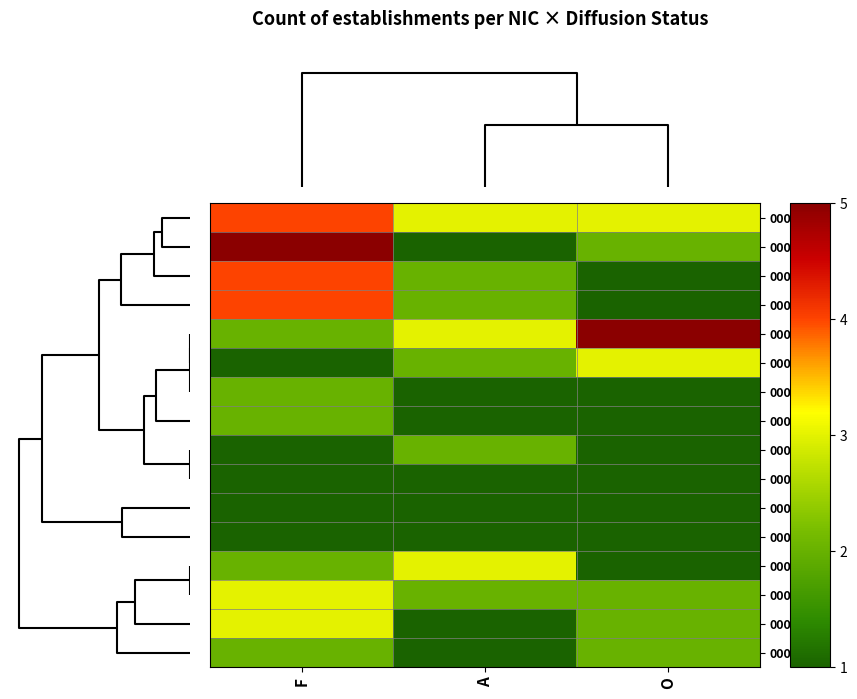

Between F and O, which is larger?

F